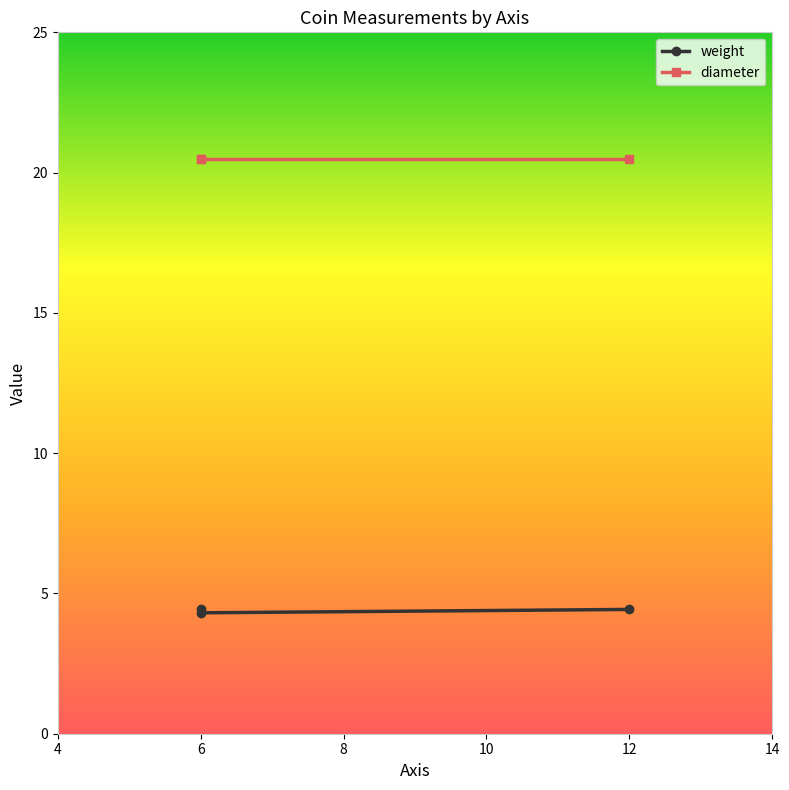

What is the highest value of the weight series?

4.5